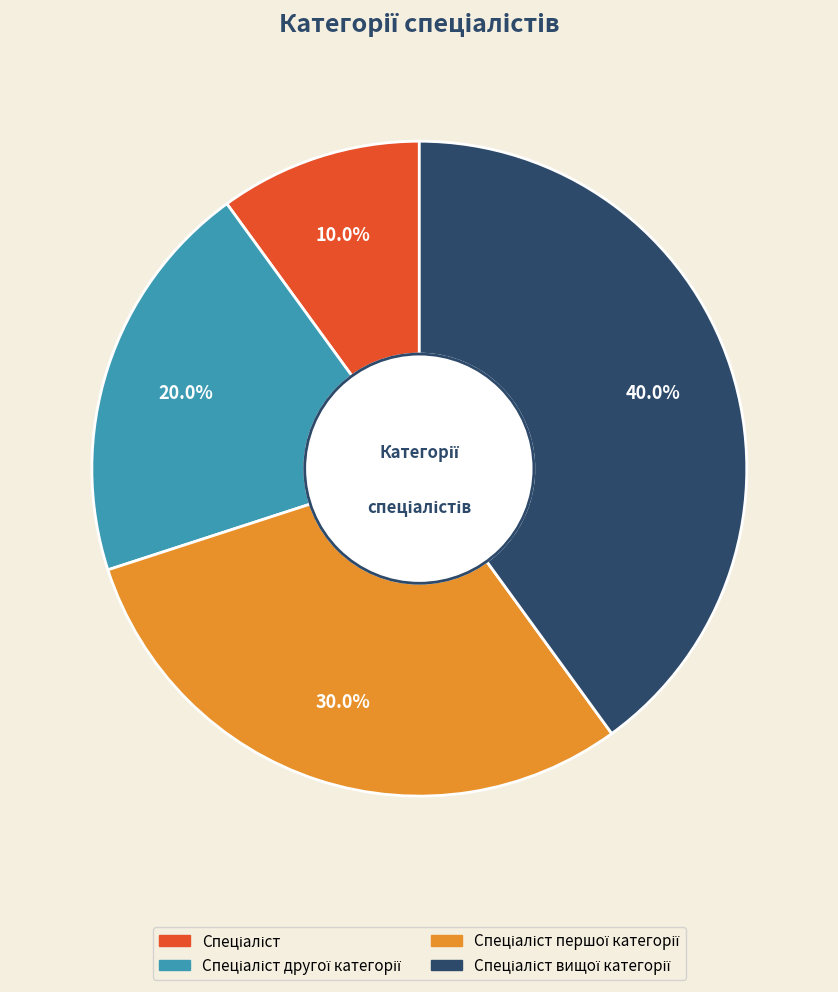

To the nearest percent, what is the difference between the largest and smallest slice percentages?

30%